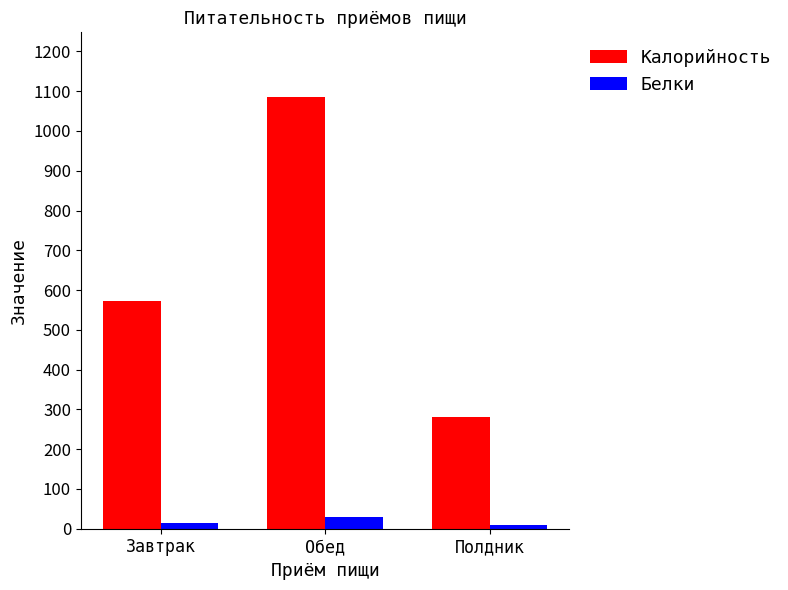

List the series in order of their peak value, lowest first.

Белки, Калорийность